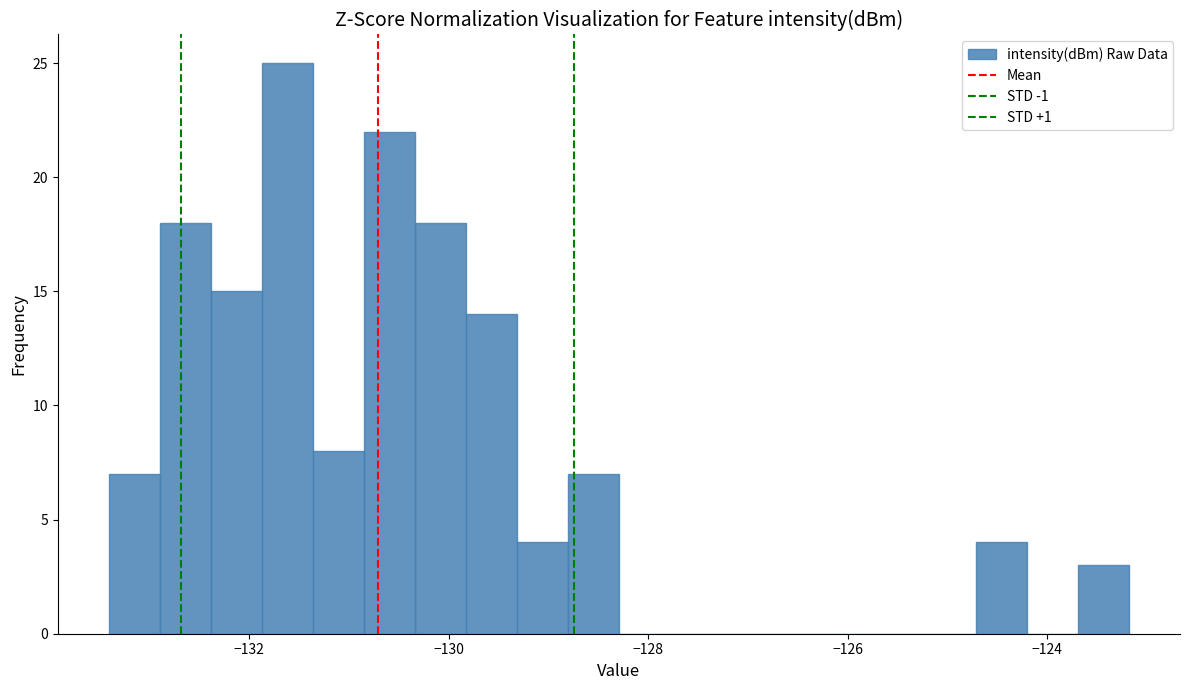

Read against the x-axis, roughly where is the centre of the tallest bar?

-131.6